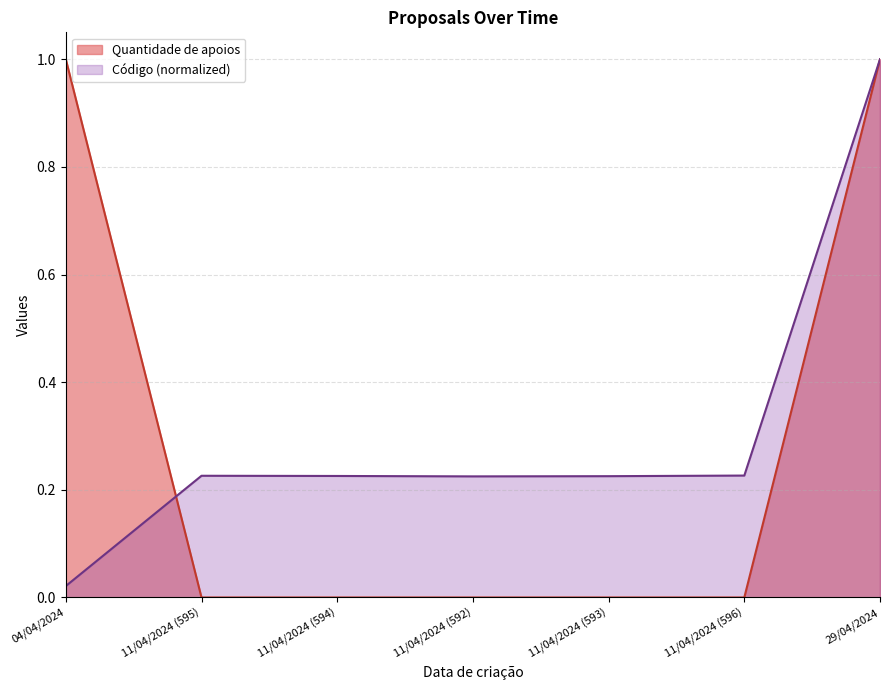

Count the number of categories in the chart.

7